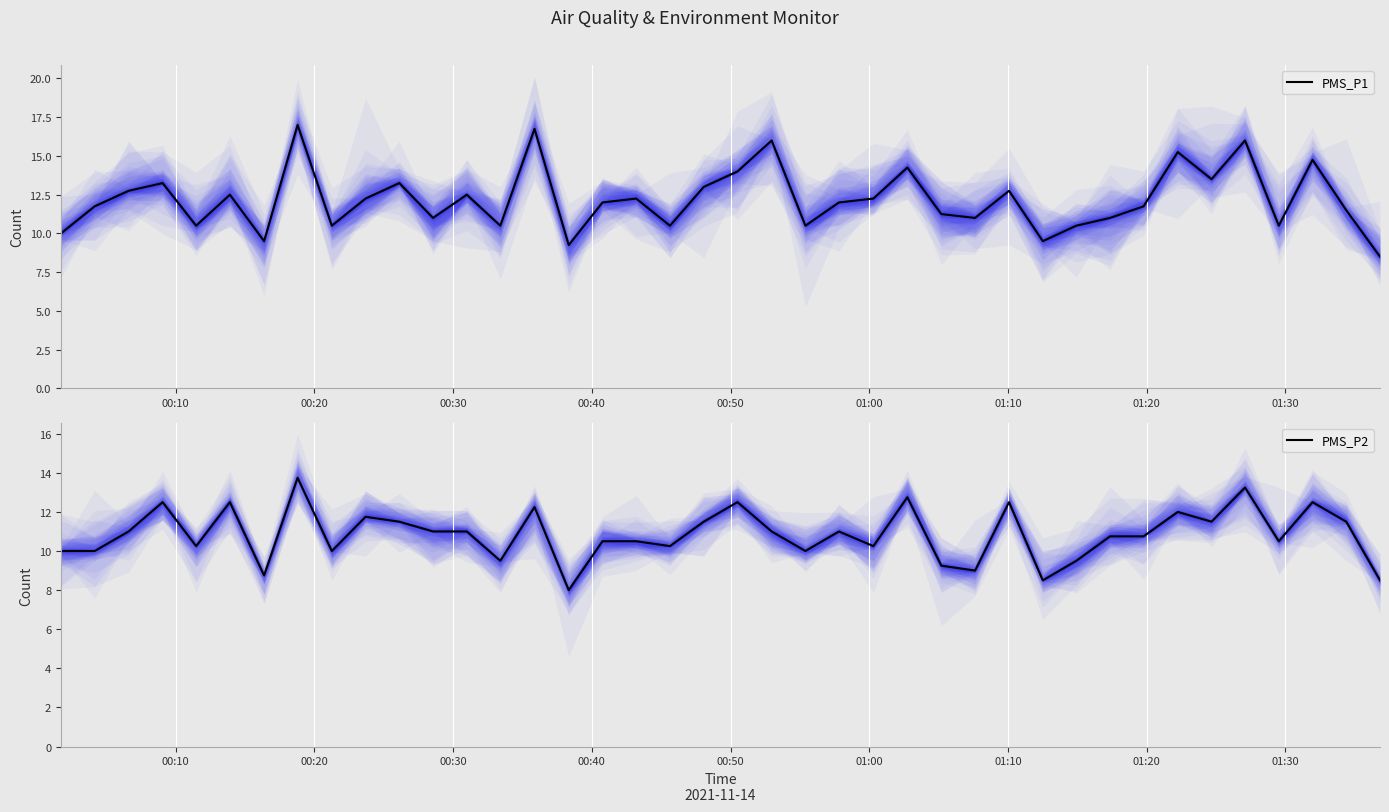

Reading left to right, what are all the values shown in this chart?

PMS_P1: 10.0	11.8	12.8	13.2	10.5	12.5	9.5	17.0	10.5	12.2	13.2	11.0	12.5	10.5	16.8	9.2	12.0	12.2	10.5	13.0	14.0	16.0	10.5	12.0	12.2	14.2	11.2	11.0	12.8	9.5	10.5	11.0	11.8	15.2	13.5	16.0	10.5	14.8	11.5	8.5
PMS_P2: 10.0	10.0	11.0	12.5	10.2	12.5	8.8	13.8	10.0	11.8	11.5	11.0	11.0	9.5	12.2	8.0	10.5	10.5	10.2	11.5	12.5	11.0	10.0	11.0	10.2	12.8	9.2	9.0	12.5	8.5	9.5	10.8	10.8	12.0	11.5	13.2	10.5	12.5	11.5	8.5